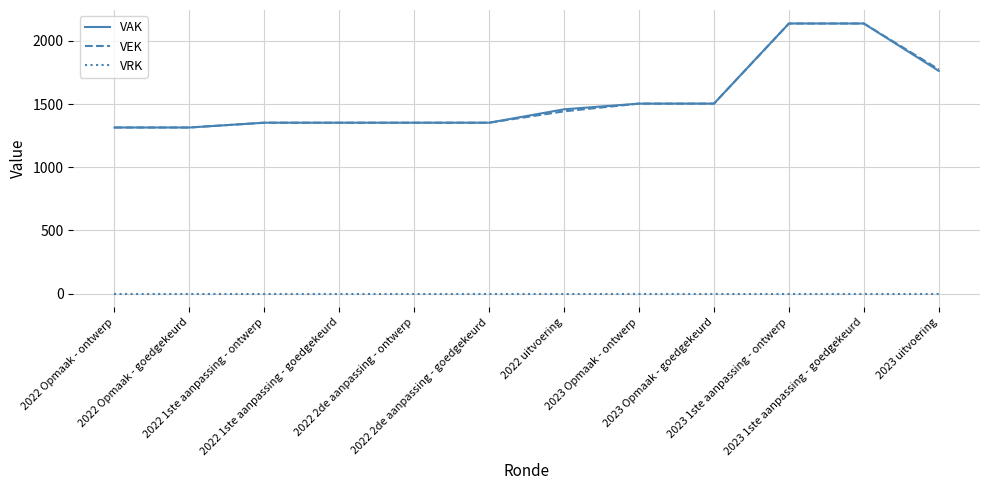

At which label is VAK closest to 1726?

2023 uitvoering